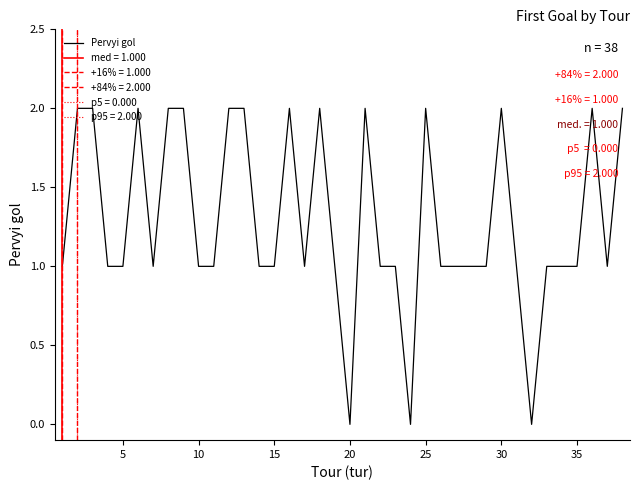

How many points are lower than both their immediate neighbors (excluding endpoints)?

6